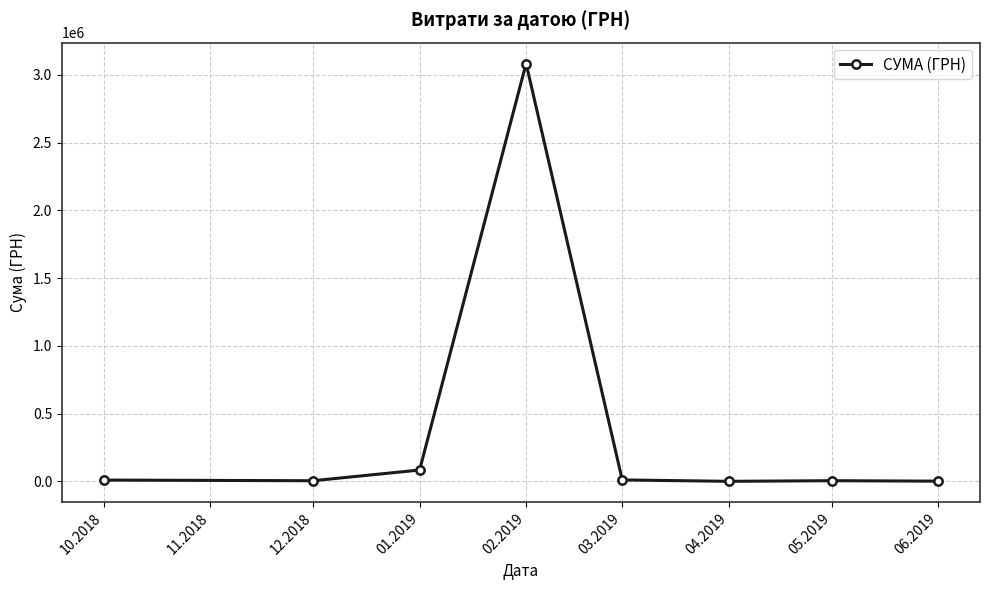

True or false: the data has more than 2 interior local peaks.

False